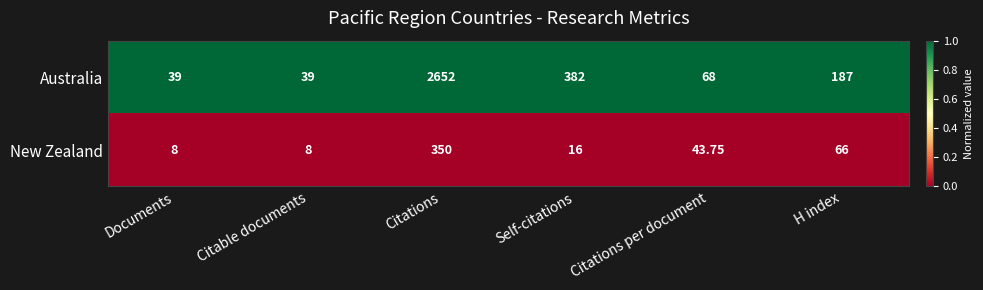

Rank the series at Documents from highest to lowest value.

Australia, New Zealand